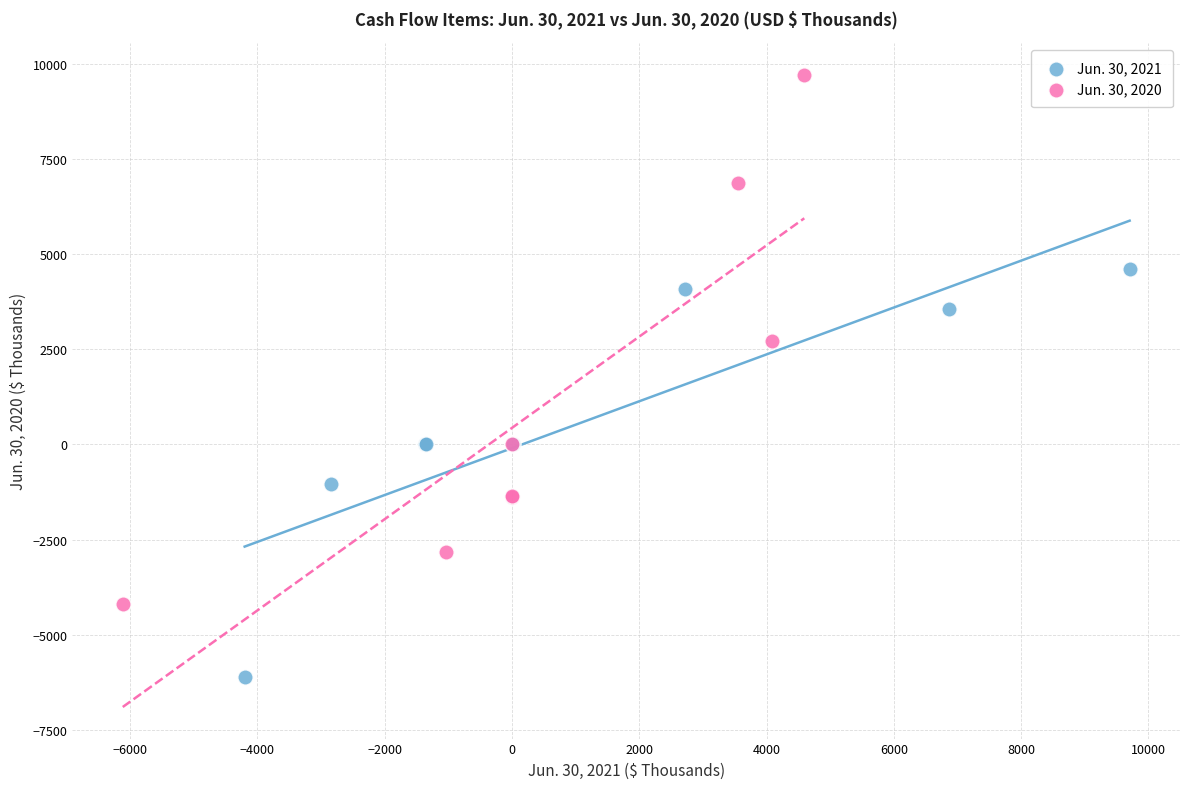

Which series has the widest spread of Y values?

Jun. 30, 2020